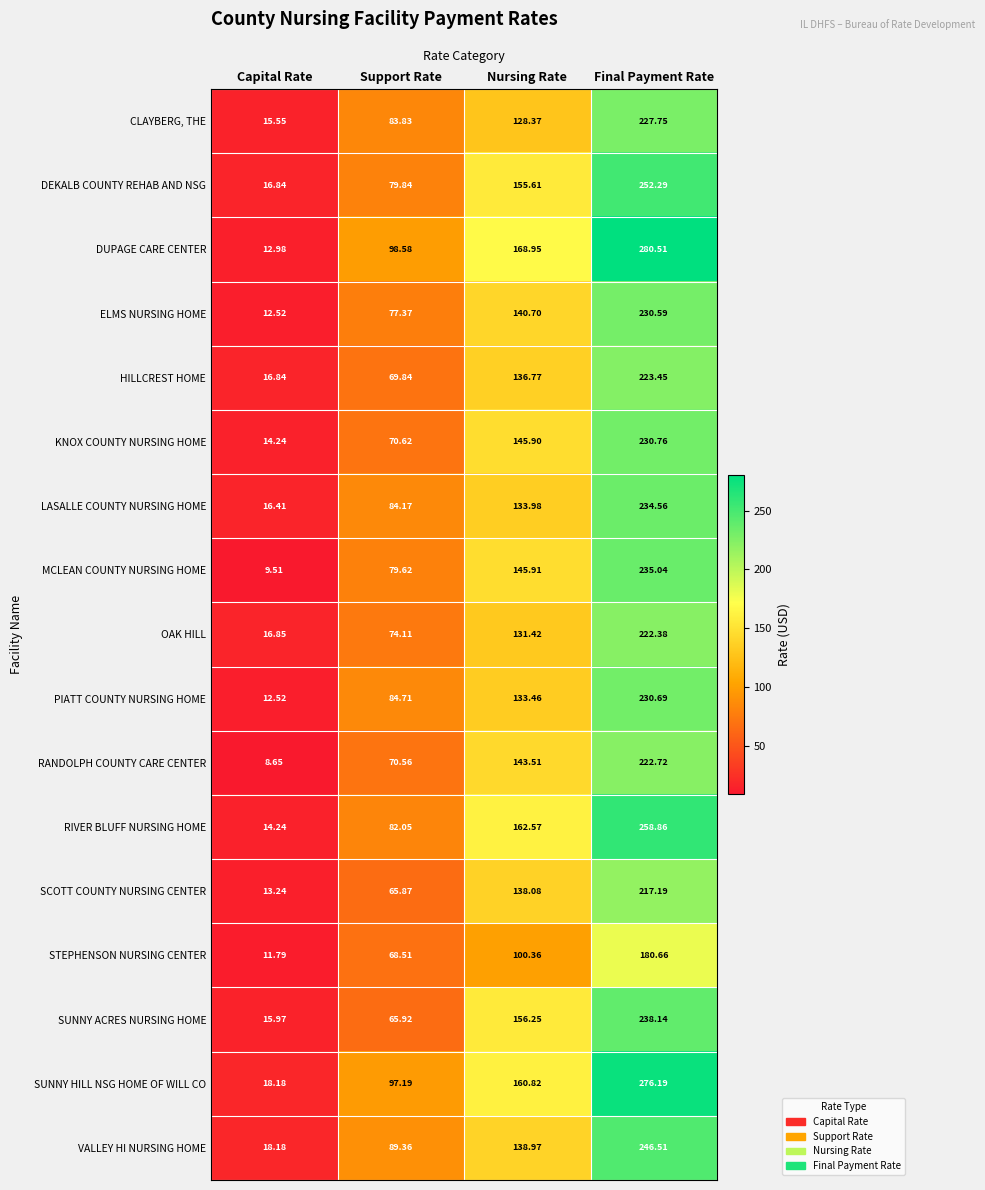

Which category has the lowest value in the STEPHENSON NURSING CENTER series?

Capital Rate